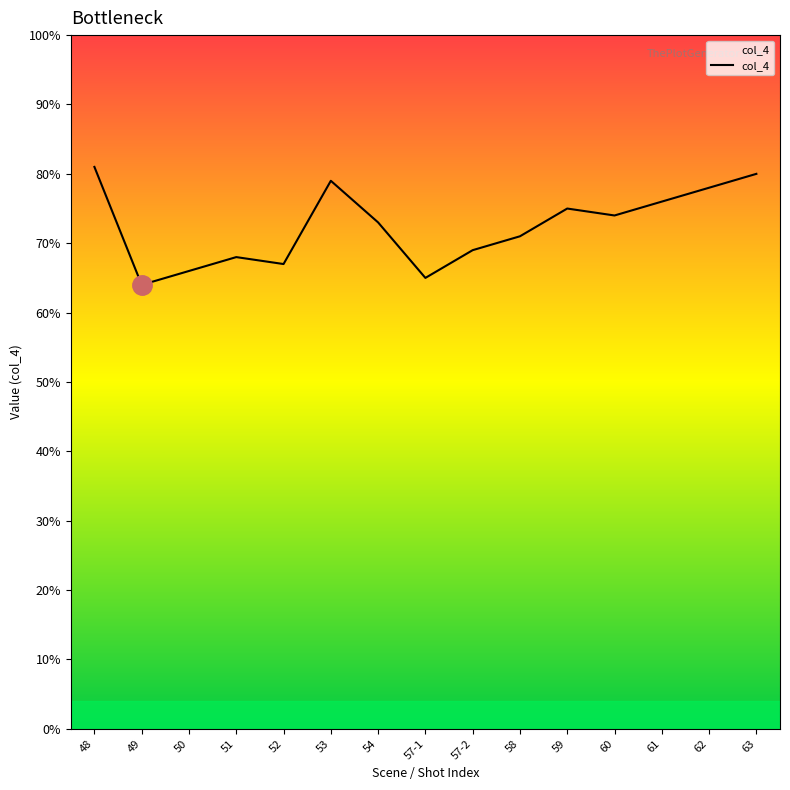

Is it true that the value at 53 is 79?

True